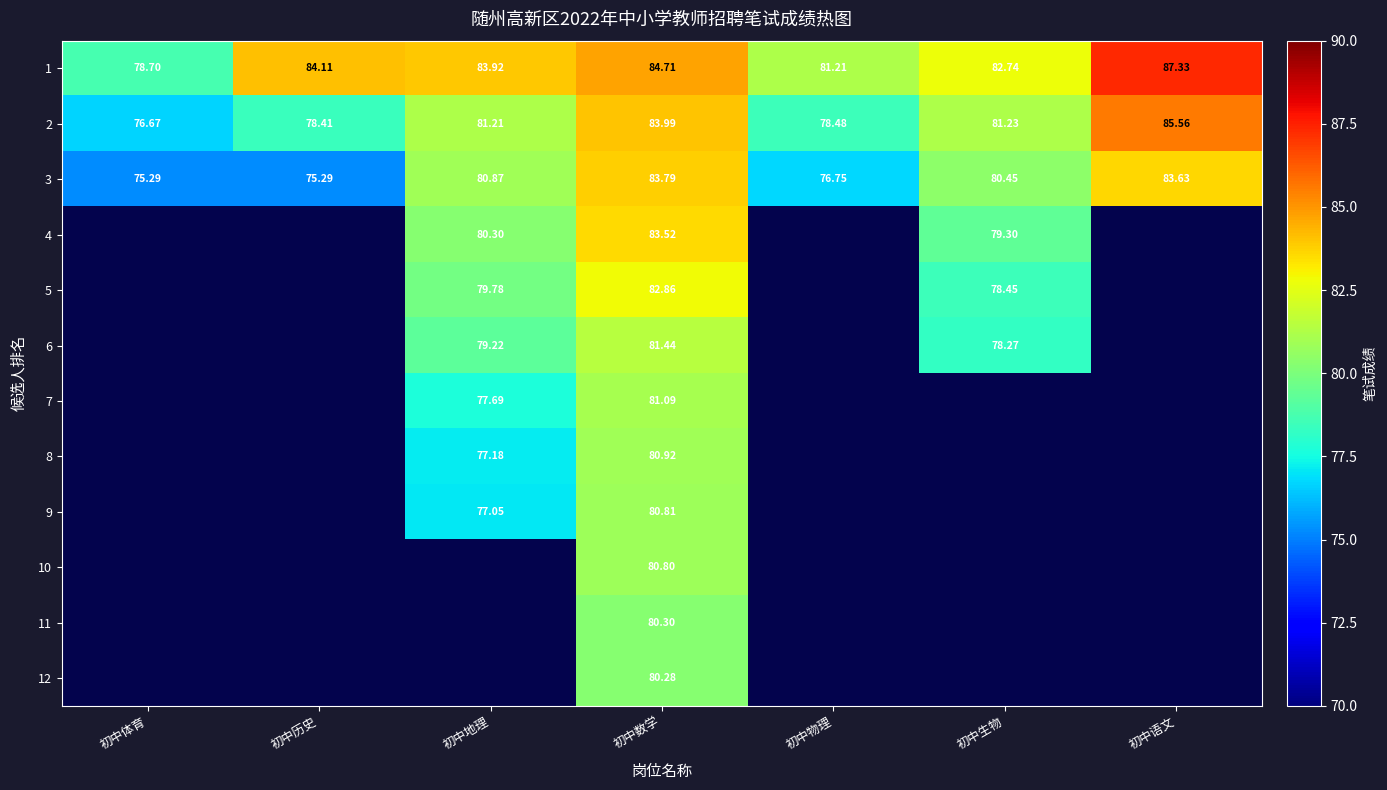

At which label does 1 first exceed 83?

初中历史